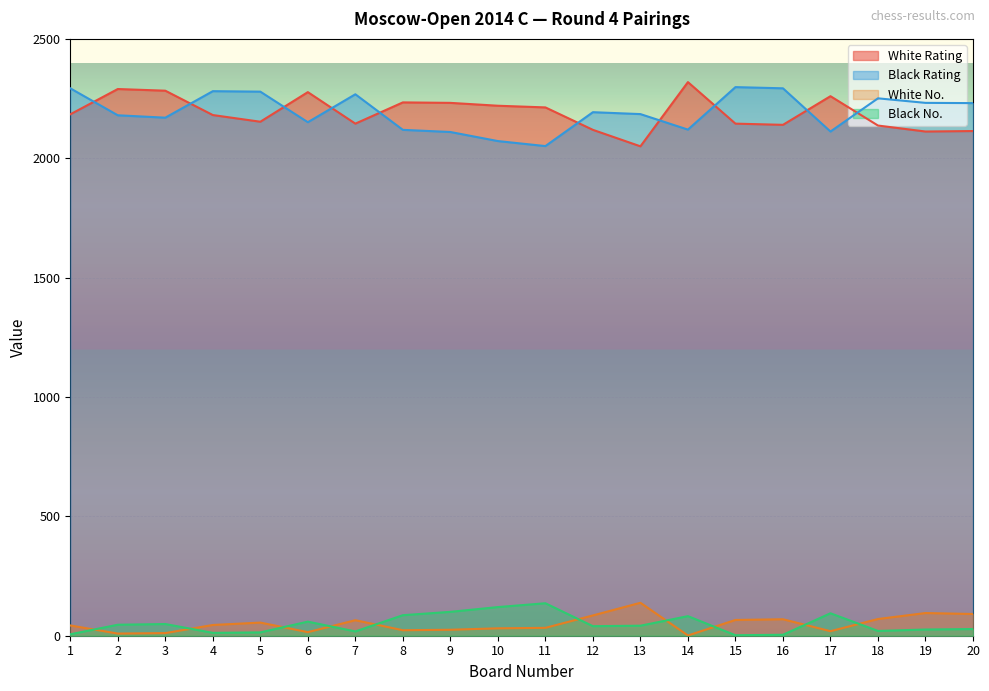

Is the value of White Rating at 8 greater than the value of Black No. at 20?

Yes